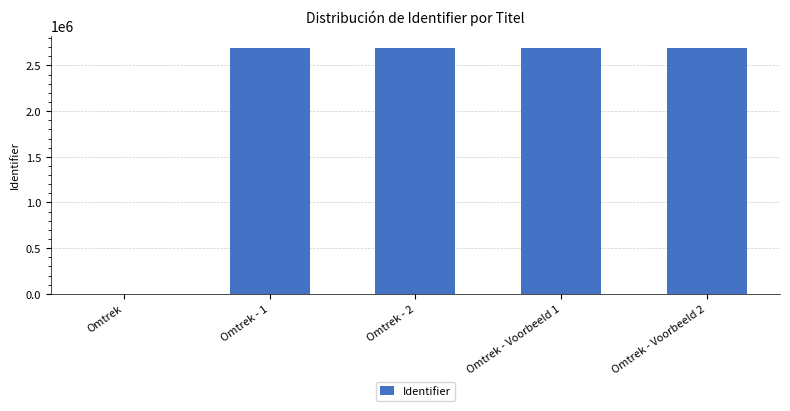

At which label is the value closest to 1345666?

Omtrek - 1